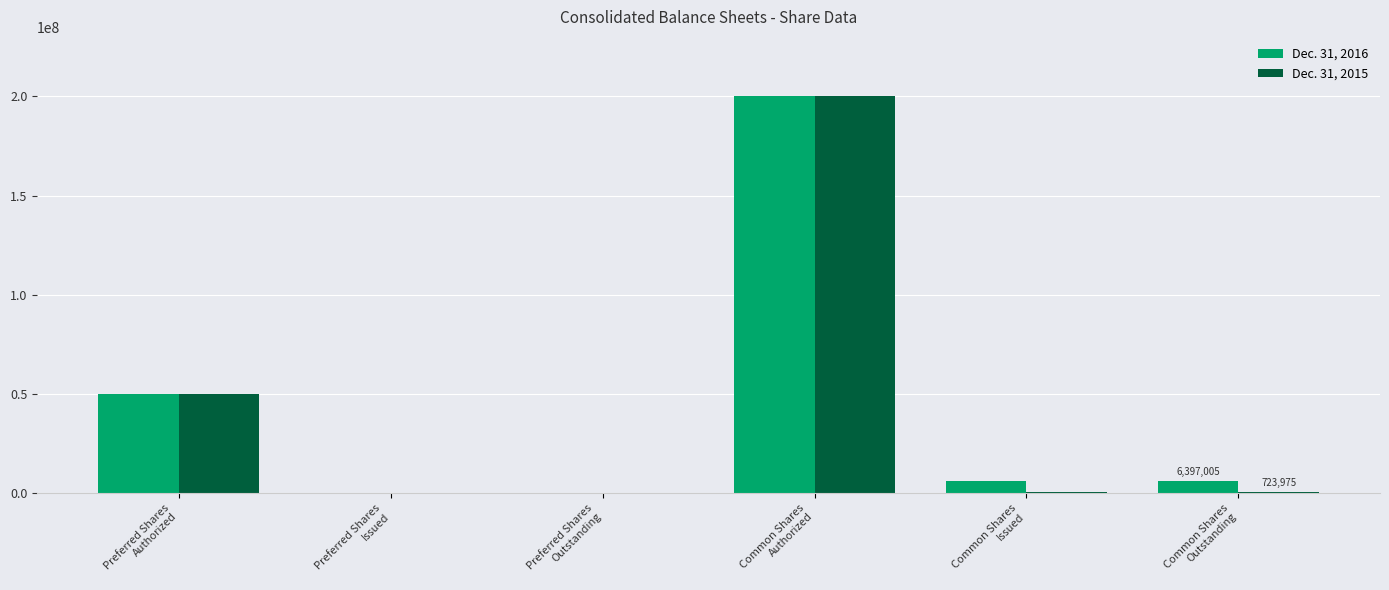

Are the bars horizontal?

No